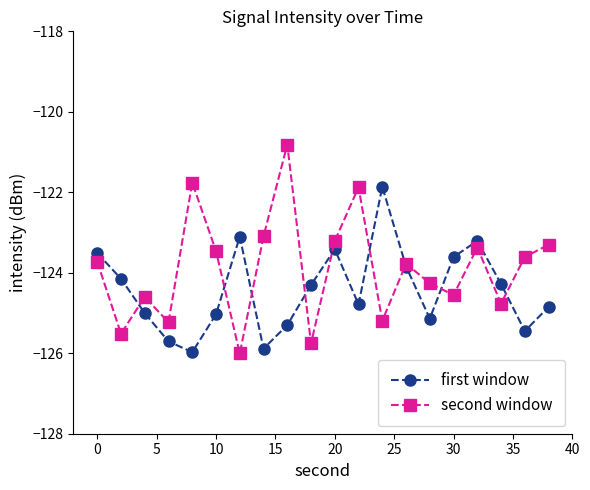

Rank the series by their maximum value, from highest to lowest.

second window, first window